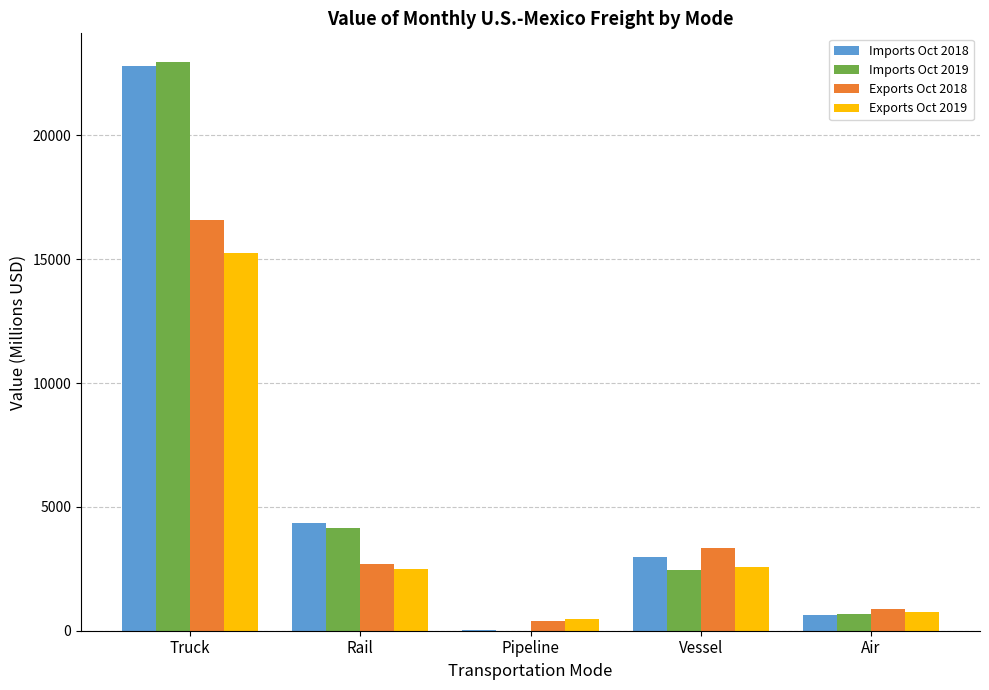

Count the number of categories in the chart.

5